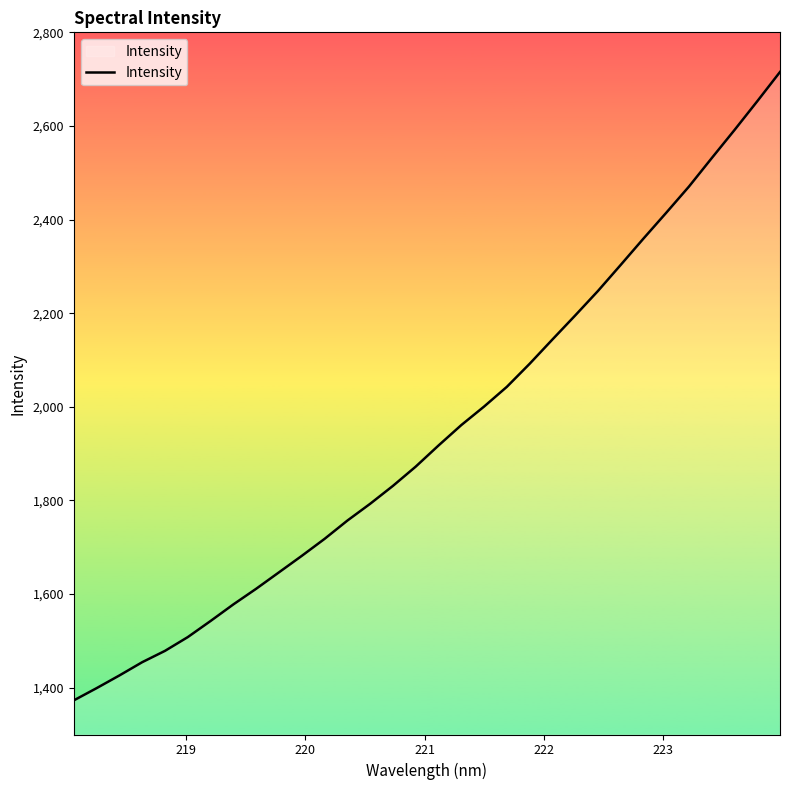

What is the minimum value shown in the chart?

1372.9